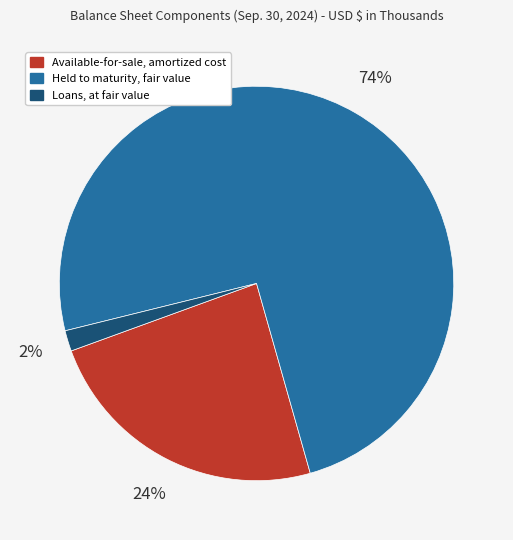

Do Loans, at fair value and Held to maturity, fair value together represent more than half of the pie?

Yes